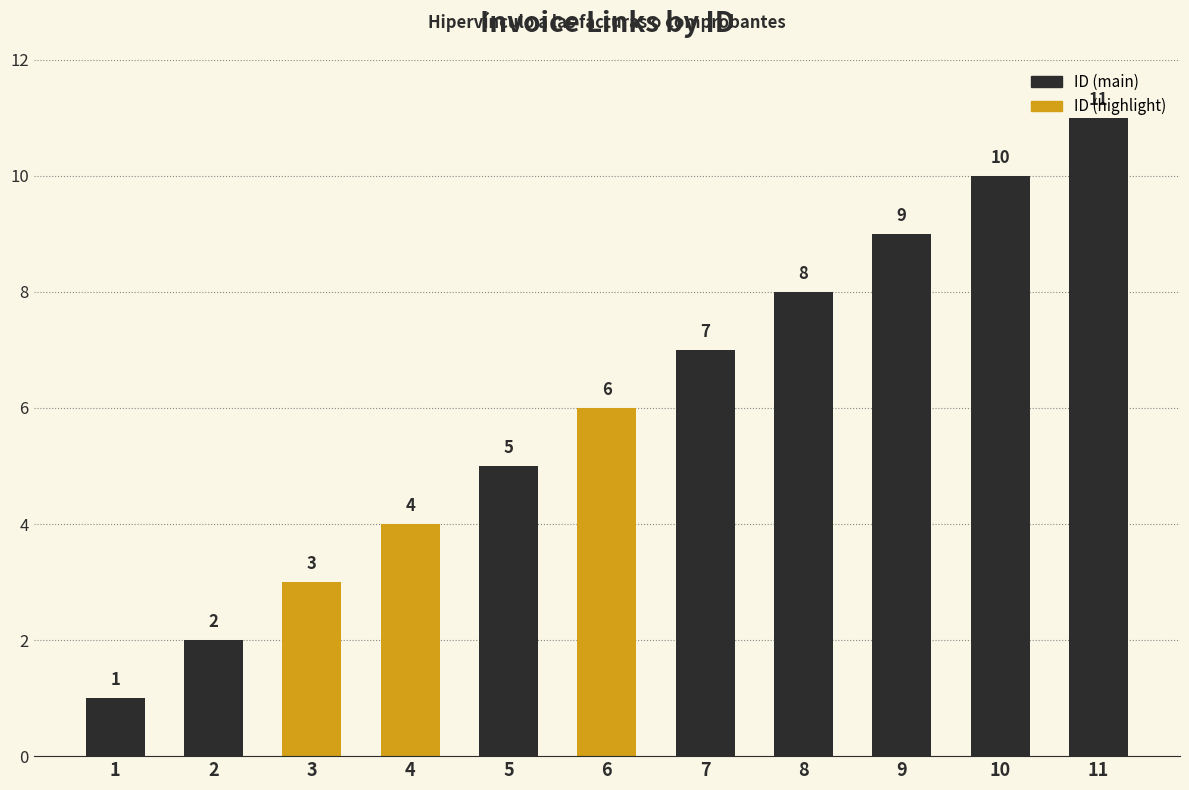

Rank the categories by value from highest to lowest.

11, 10, 9, 8, 7, 6, 5, 4, 3, 2, 1